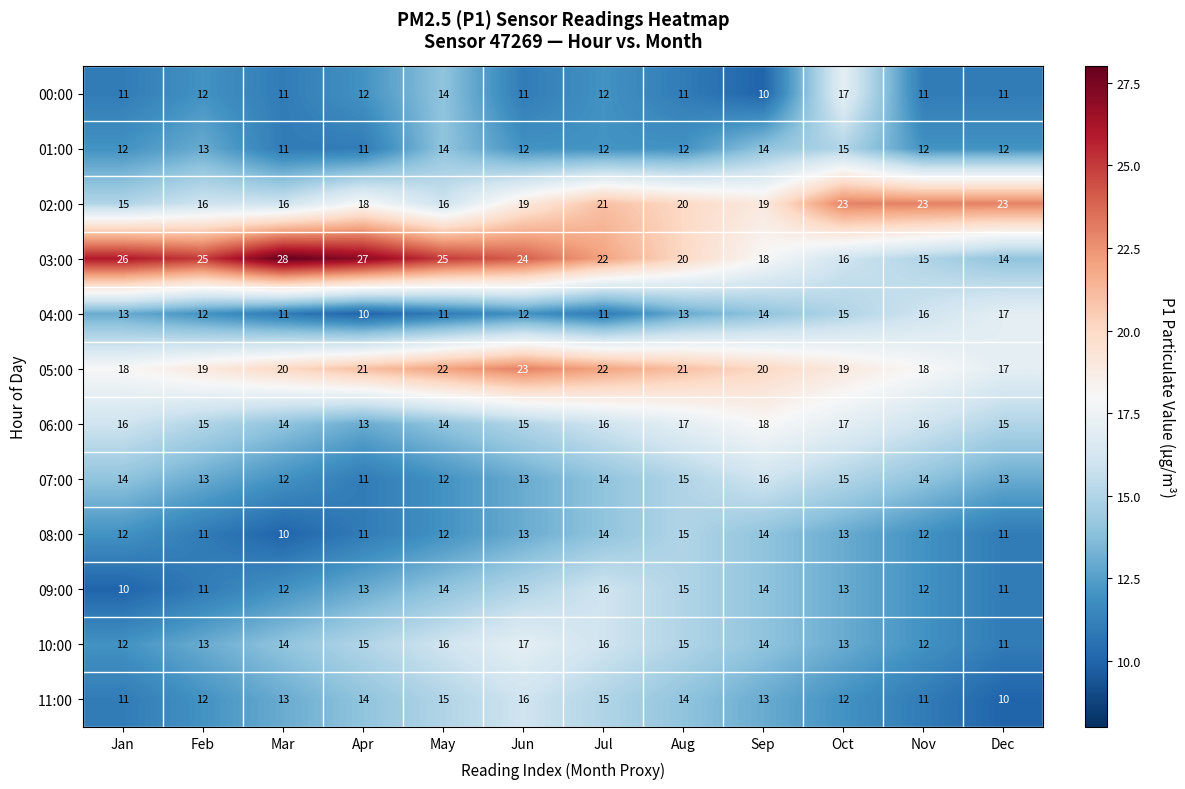

What is the average value of the 06:00 series?

16